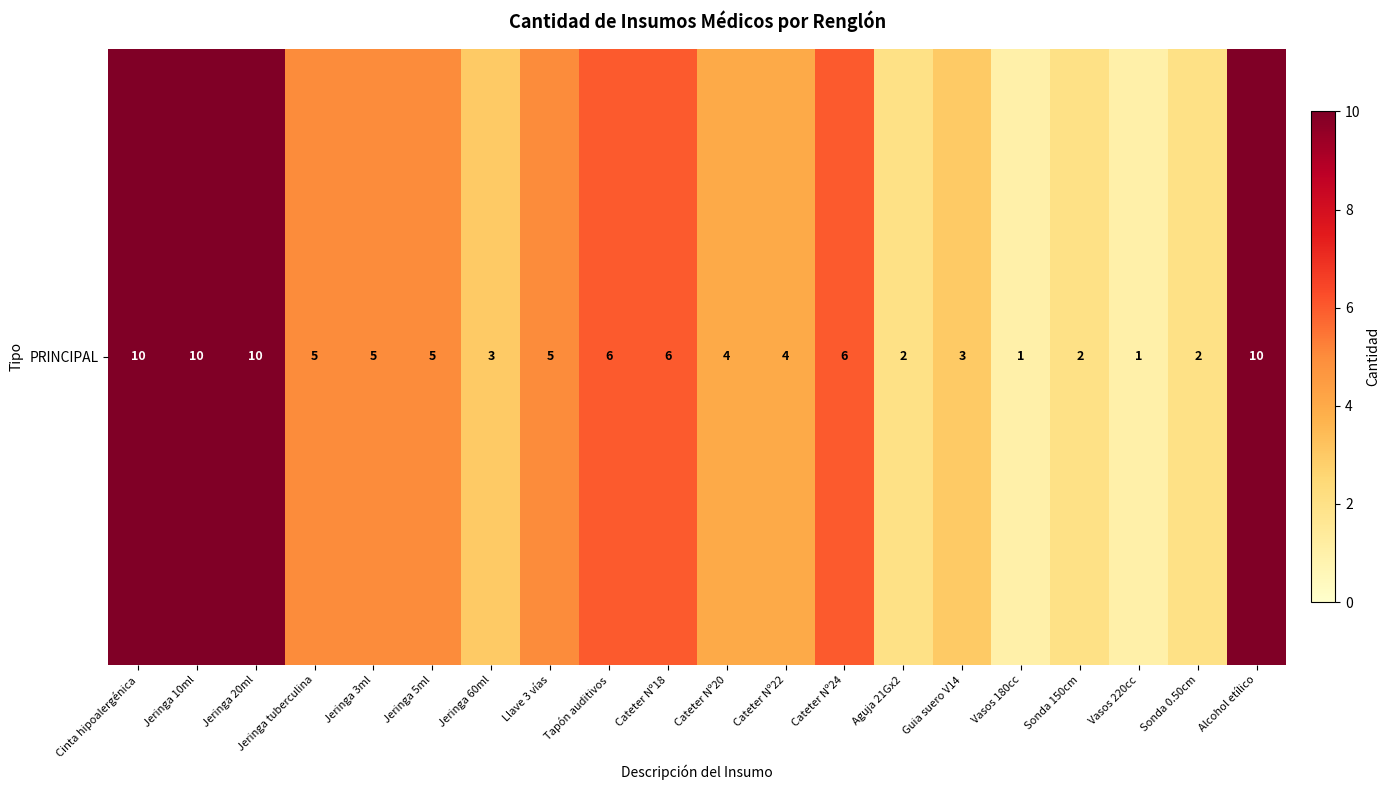

Count the number of data series in this chart.

1